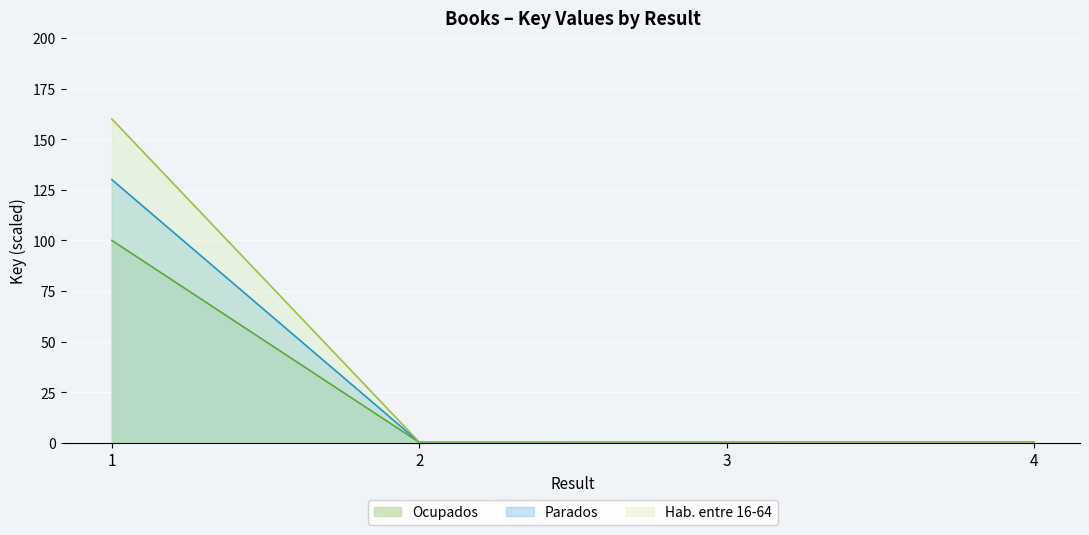

At which label does Parados reach its minimum?

4